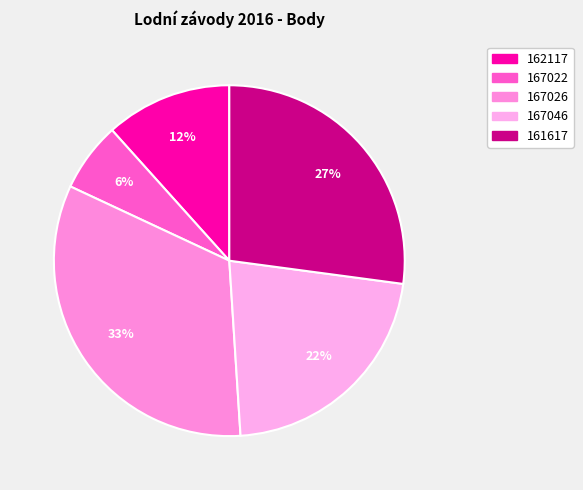

Do 167026 and 162117 together represent more than half of the pie?

No